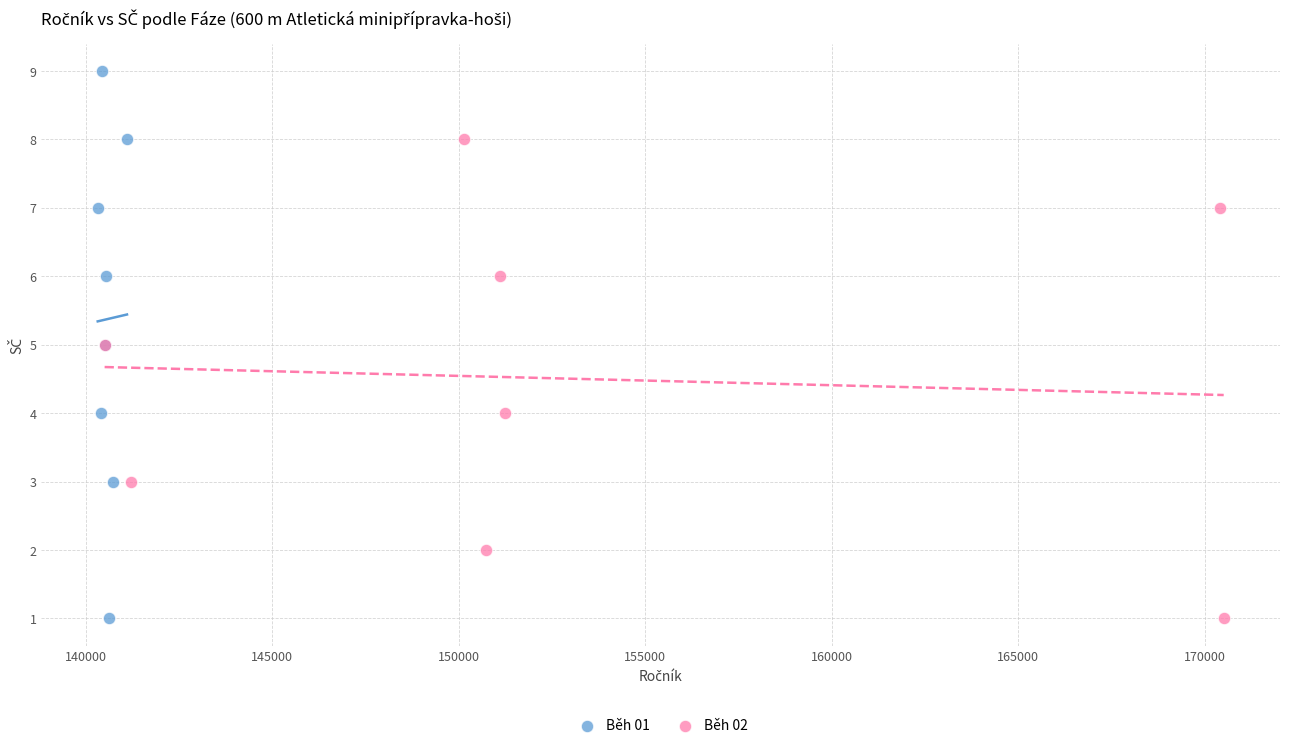

Which series has the largest Y range (max minus min)?

Běh 01